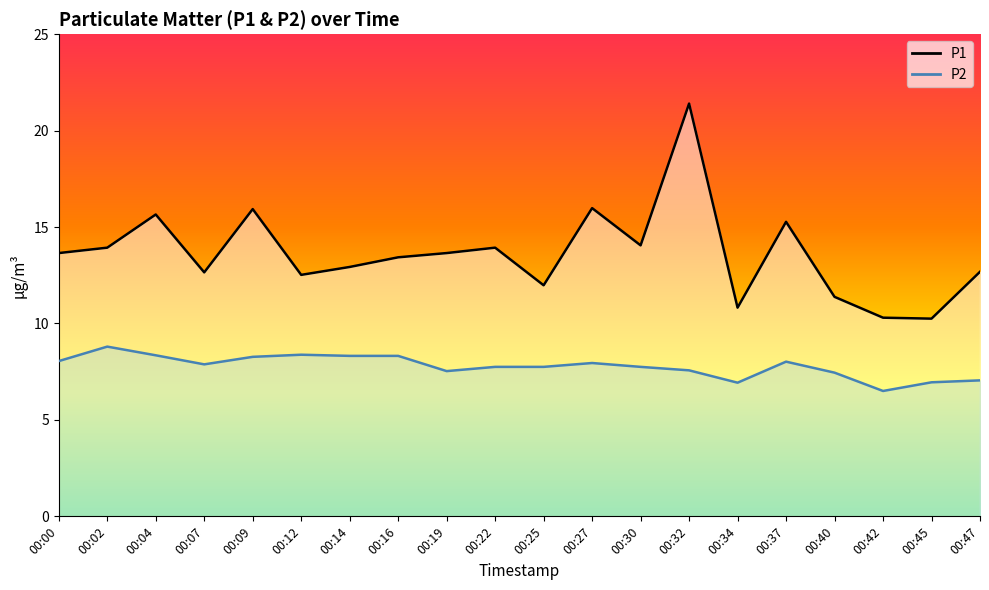

Where does the P1 series first go above 13?

00:00